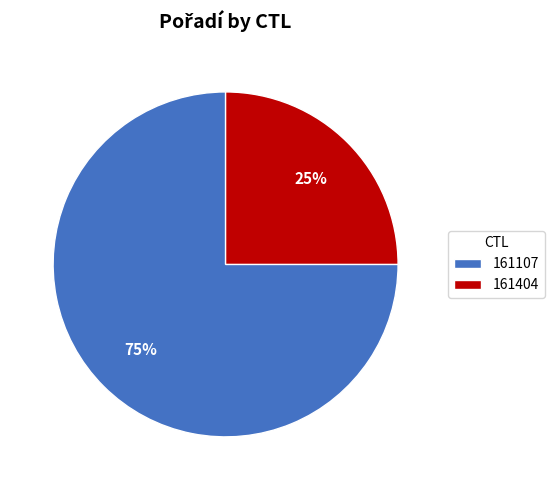

To the nearest percent, what percentage of the pie is 161404?

25%